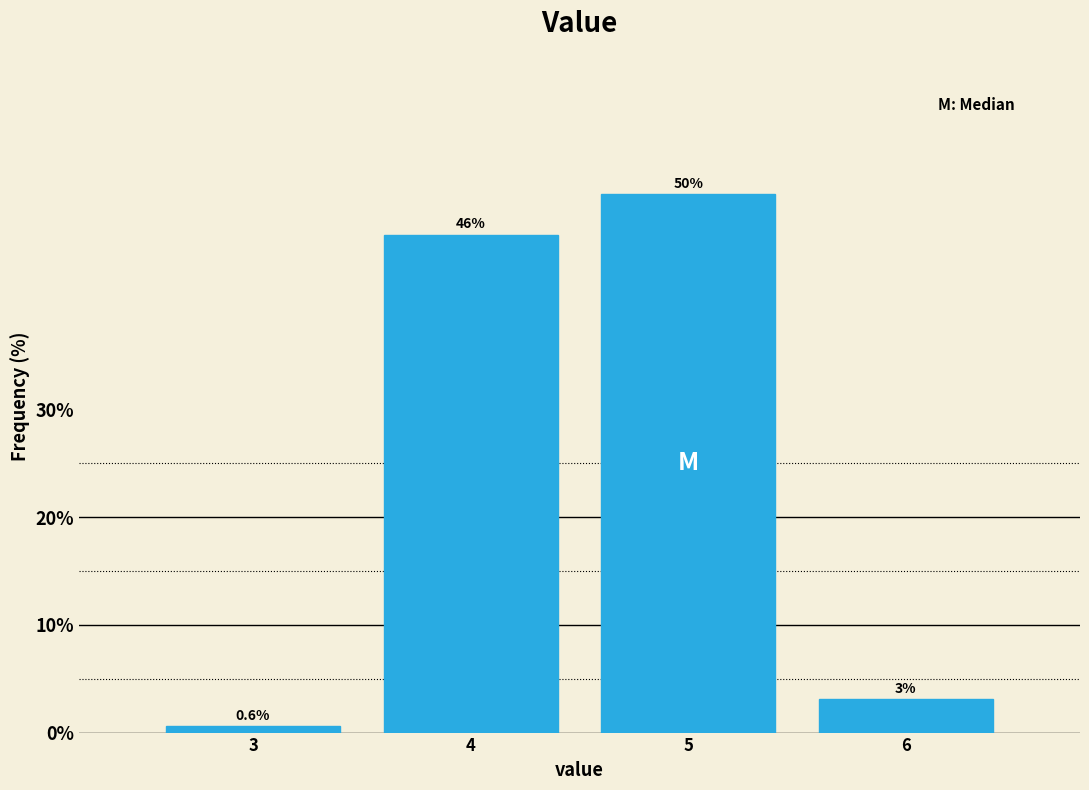

What is the greatest value displayed?

50.0